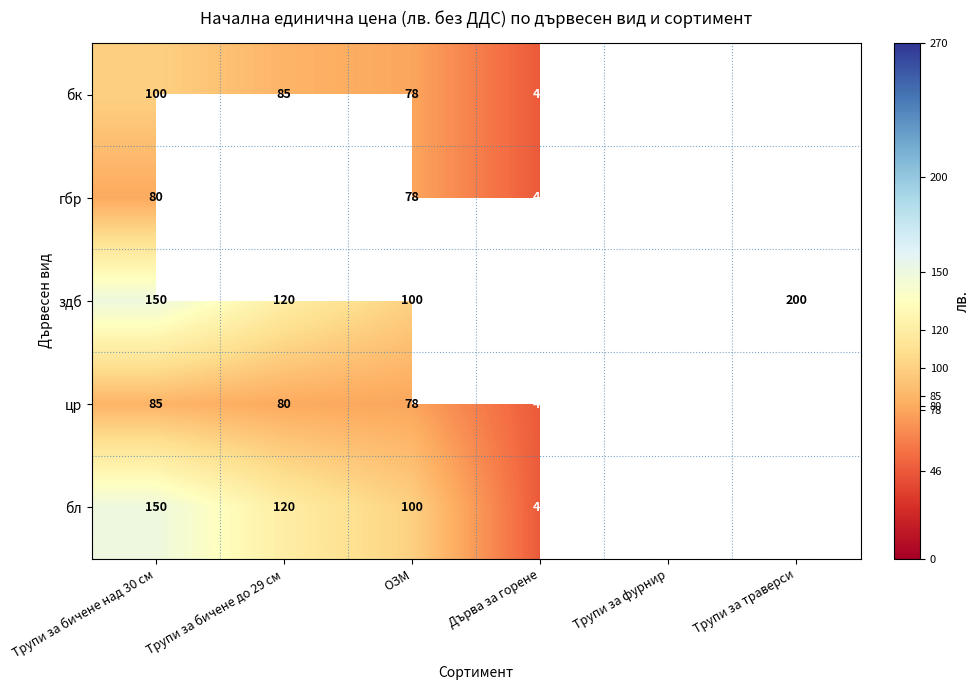

Is it true that здб equals 270 at Трупи за фурнир?

True